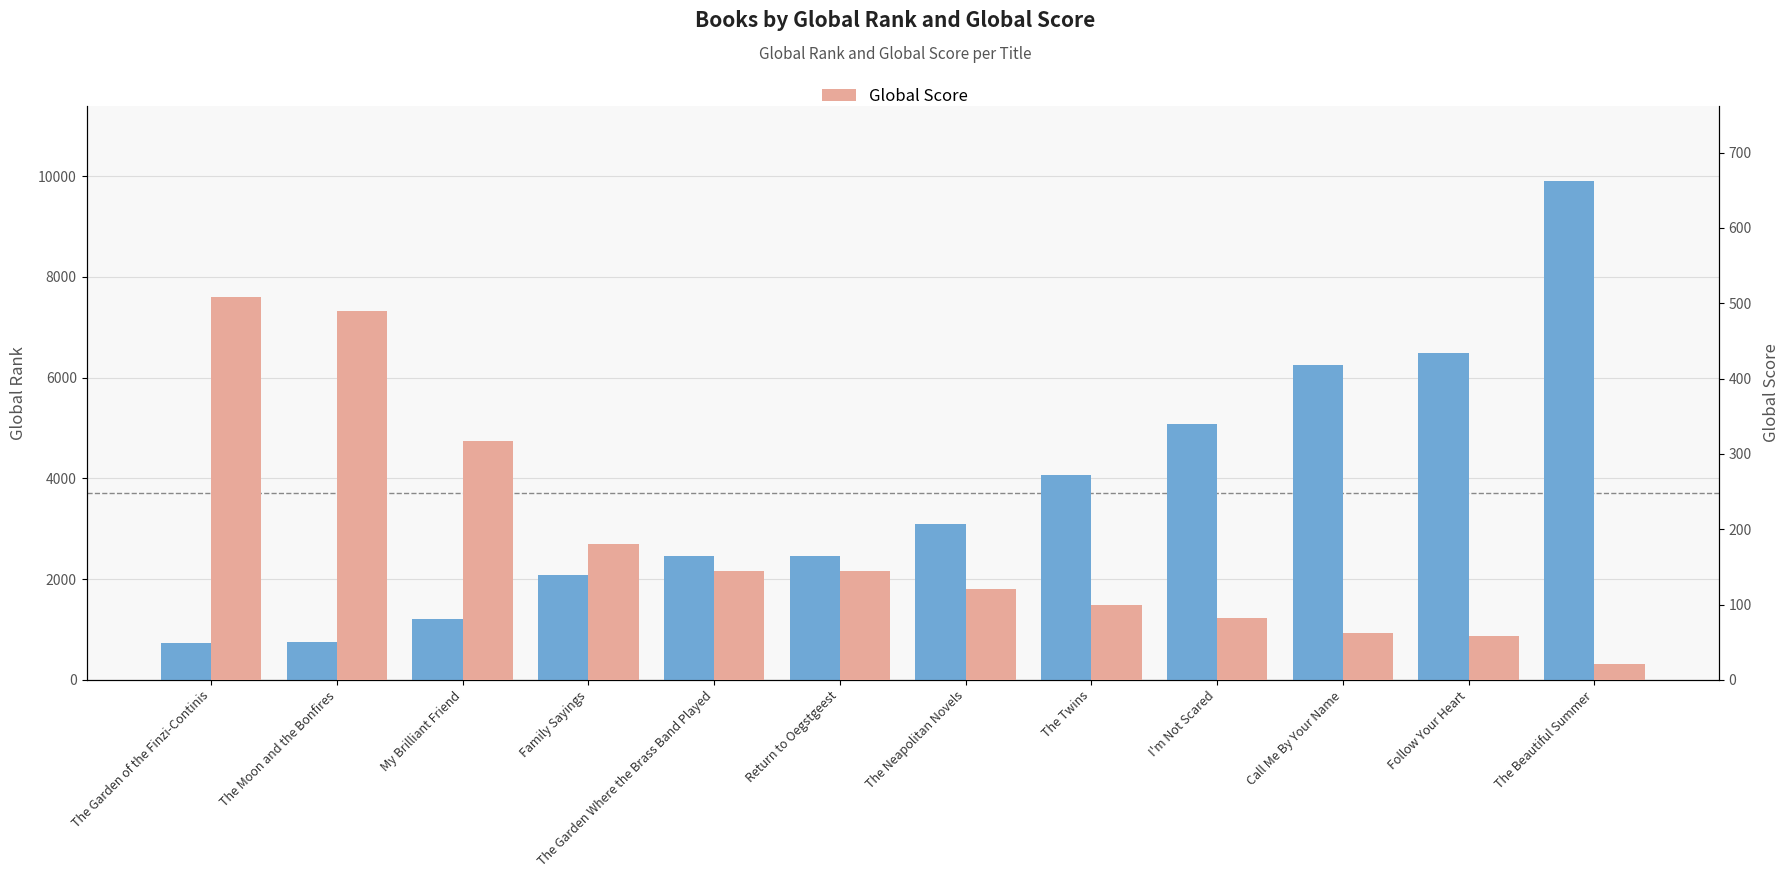

Which category has the lowest value in the Global Rank series?

The Garden of the Finzi-Continis